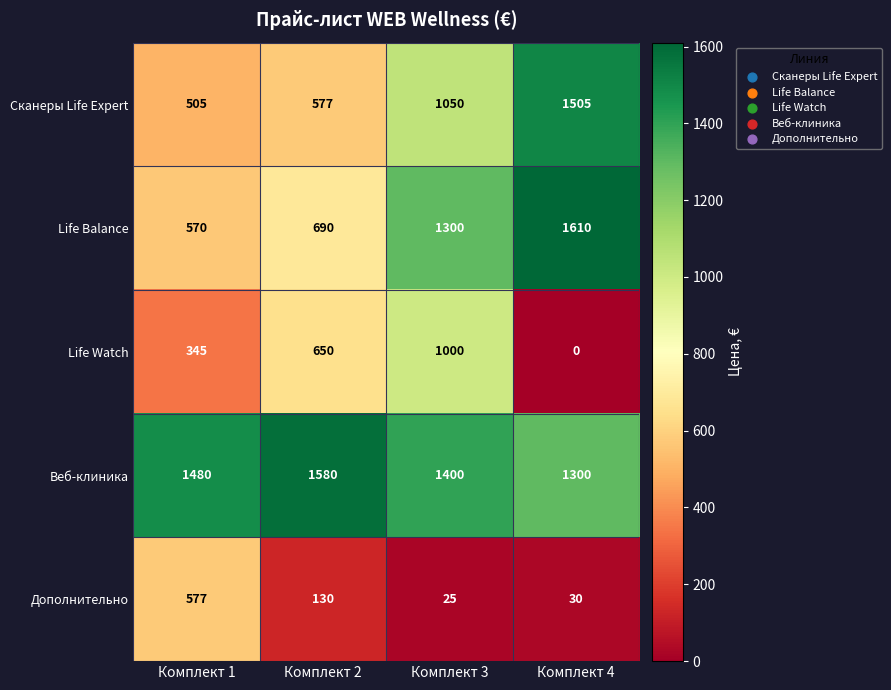

What is the difference between the highest and lowest values at Комплект 4?

1610